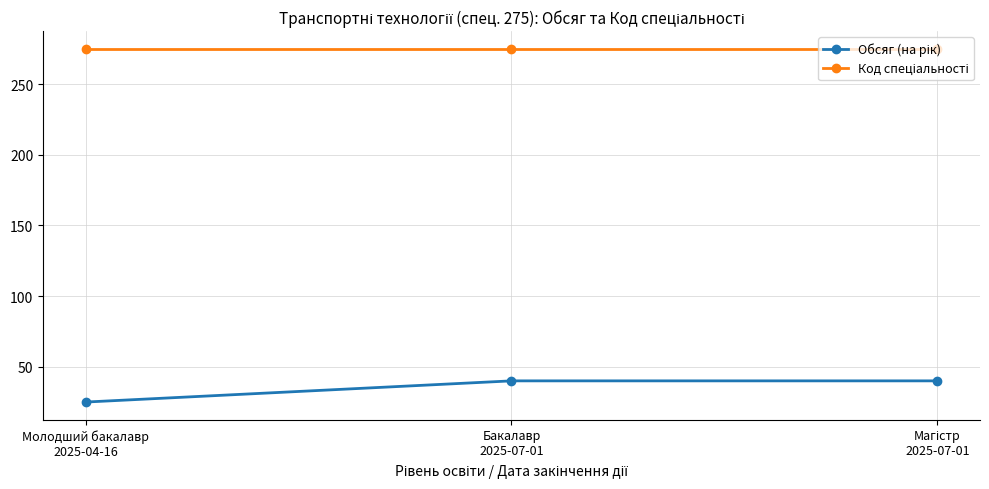

What is the smallest value displayed?

25